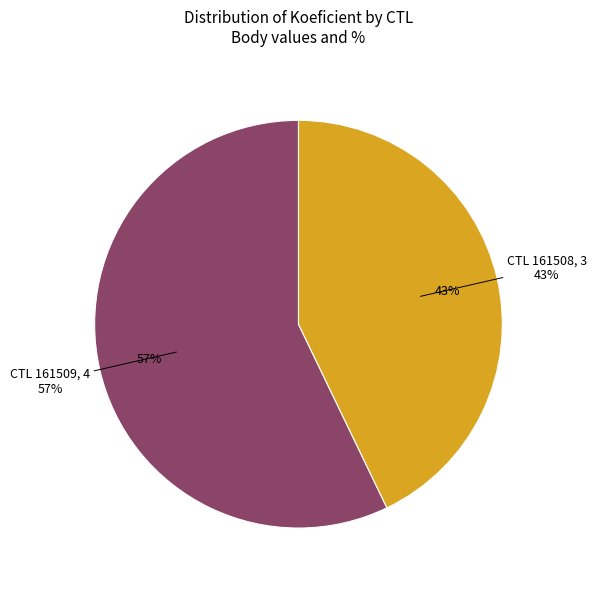

To the nearest percent, what percentage of the pie is 161508?

43%